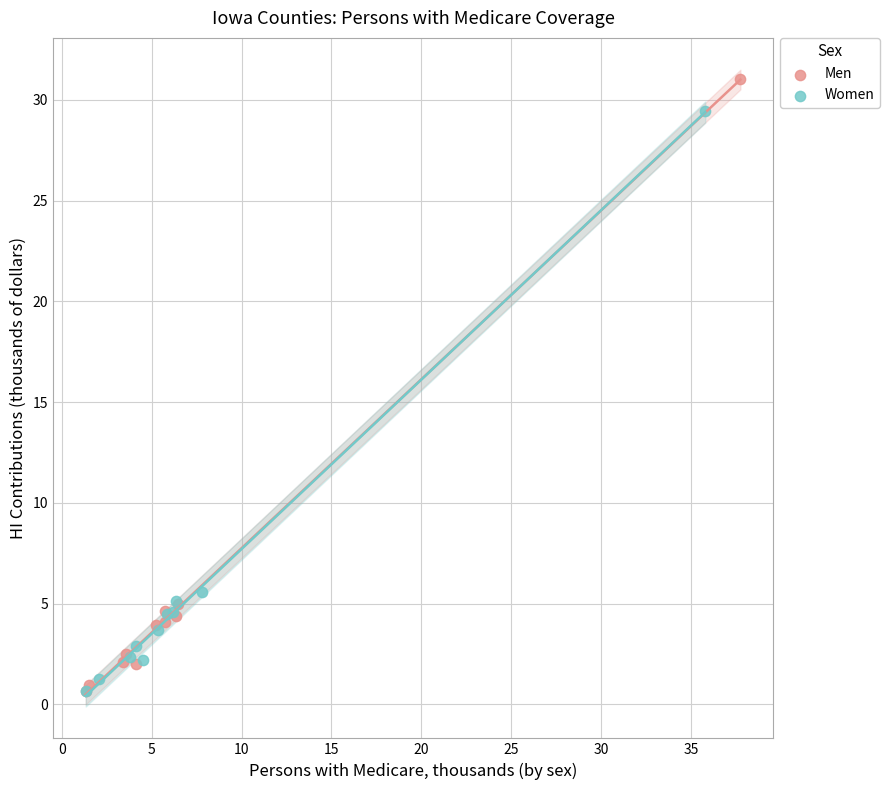

Which series has the widest spread of Y values?

Men